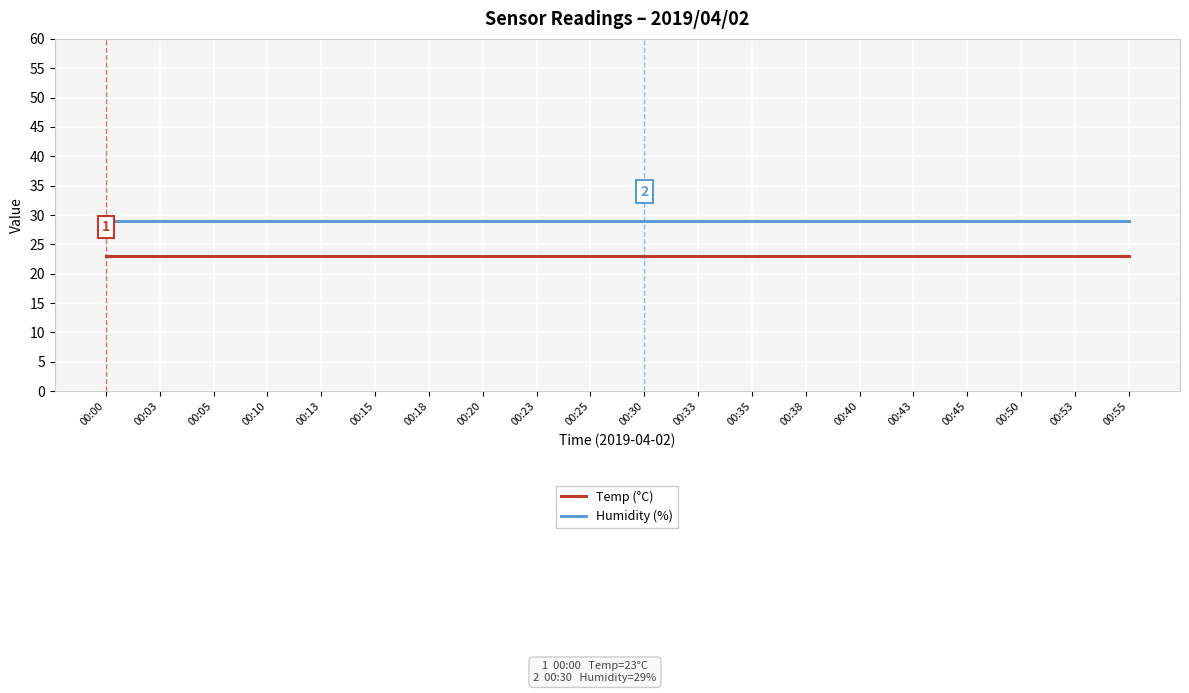

What is the smallest value displayed?

23